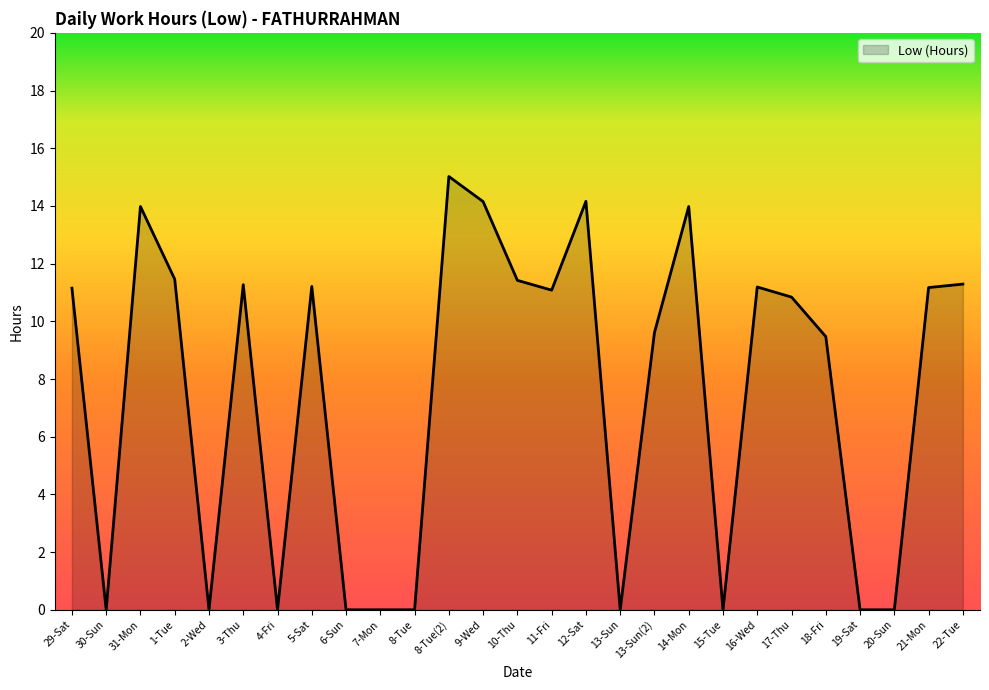

What is the greatest value displayed?

15.0